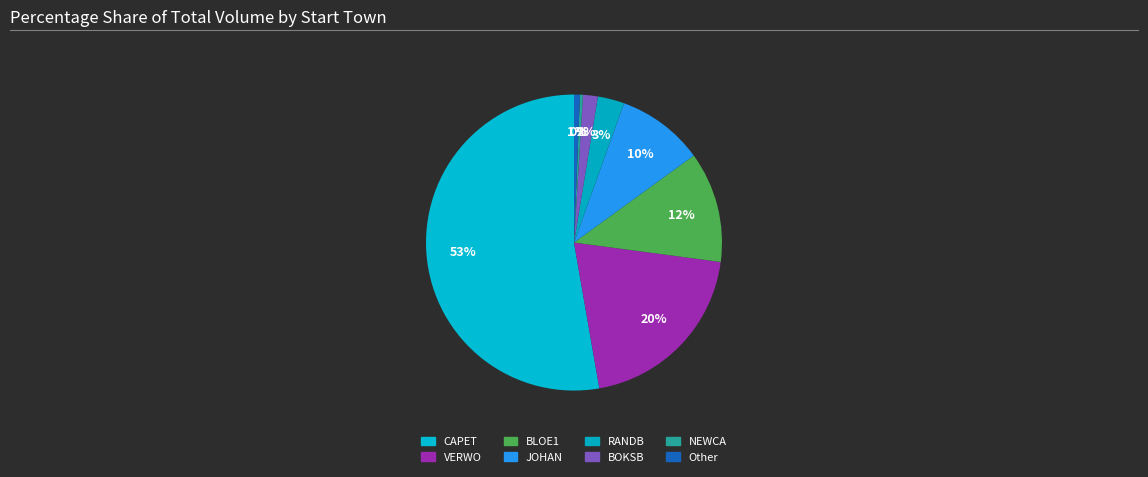

How many segments does this pie chart have?

8